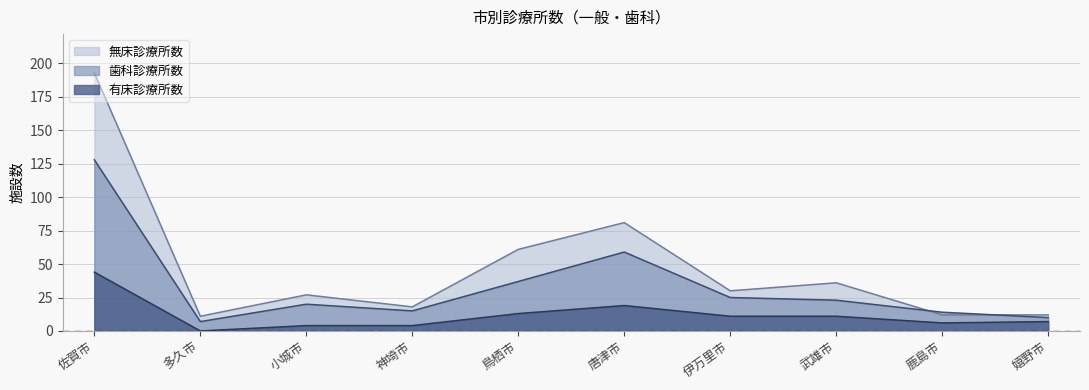

List the series in order of their peak value, lowest first.

有床診療所数, 歯科診療所数, 無床診療所数